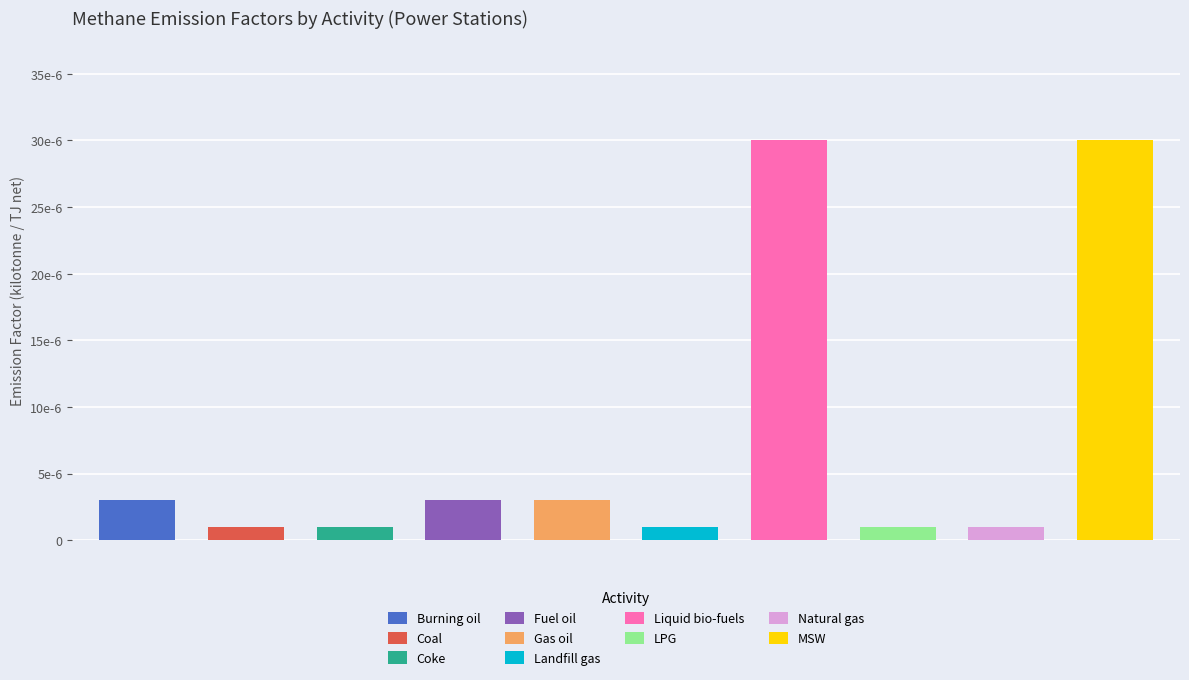

The value of 1990 at Burning oil is 0.0. True or false?

True